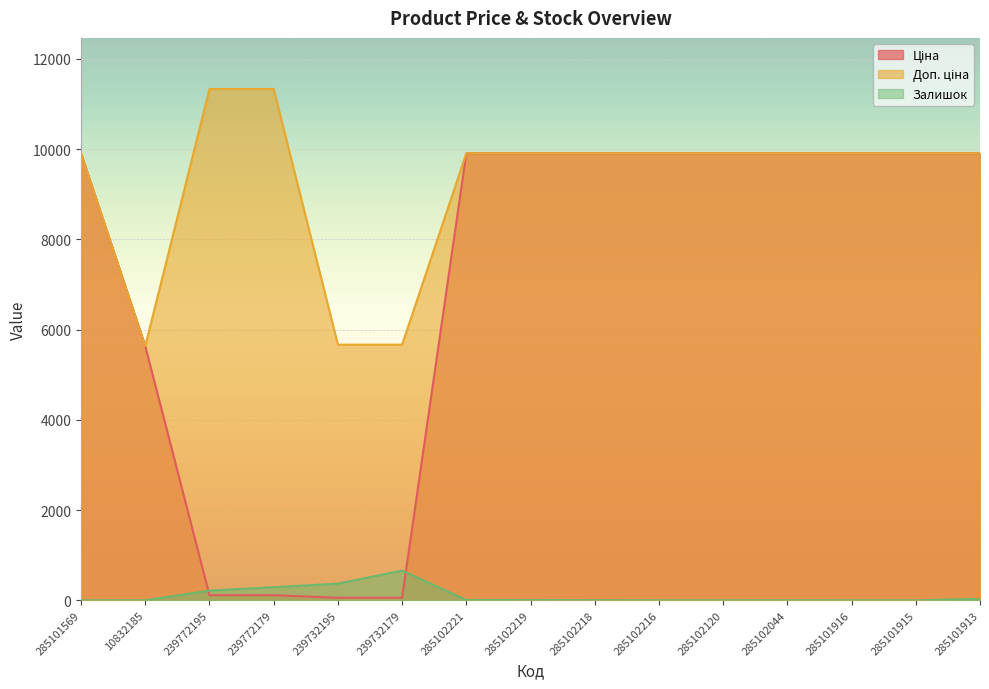

Is the value of Доп. ціна at 239772195 greater than the value of Залишок at 239732195?

Yes